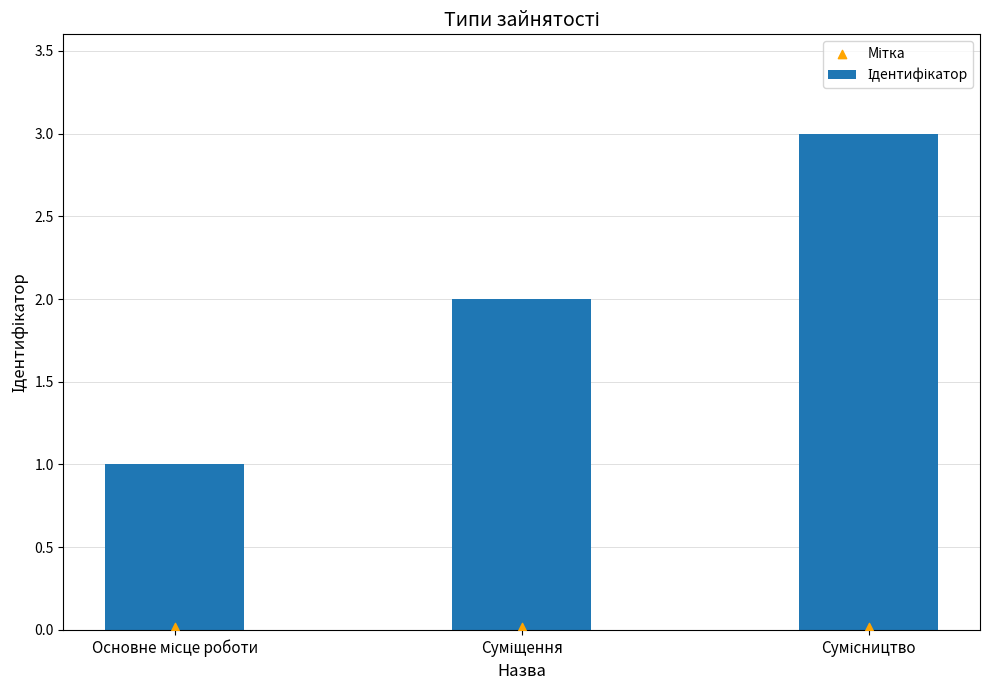

What is the total value across all series at Суміщення?

2.0